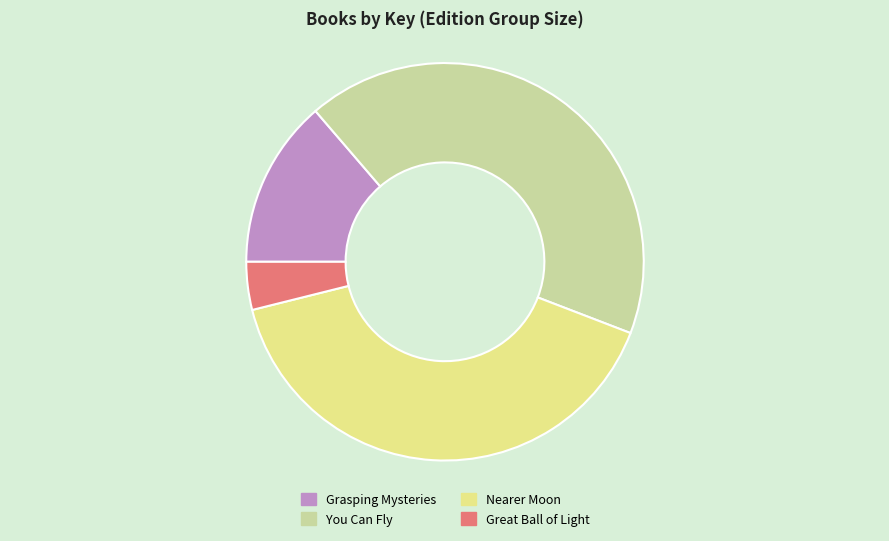

Count the number of slices in the pie.

4